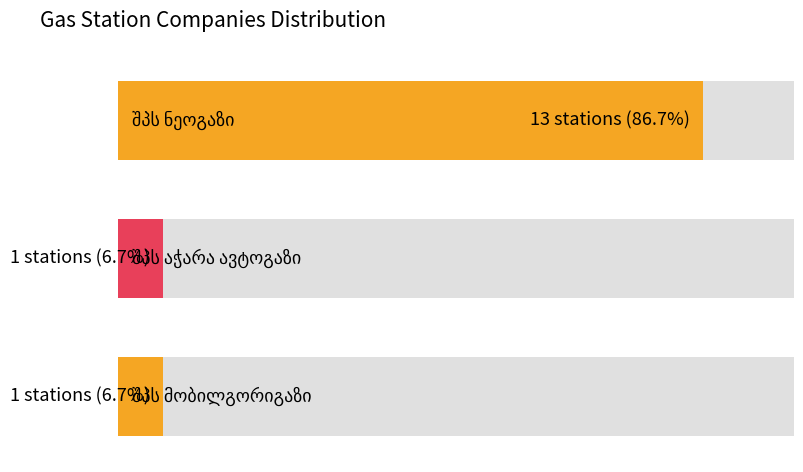

What is the sum of the values at შპს მობილგორიგაზი and შპს აჭარა ავტოგაზი?

2